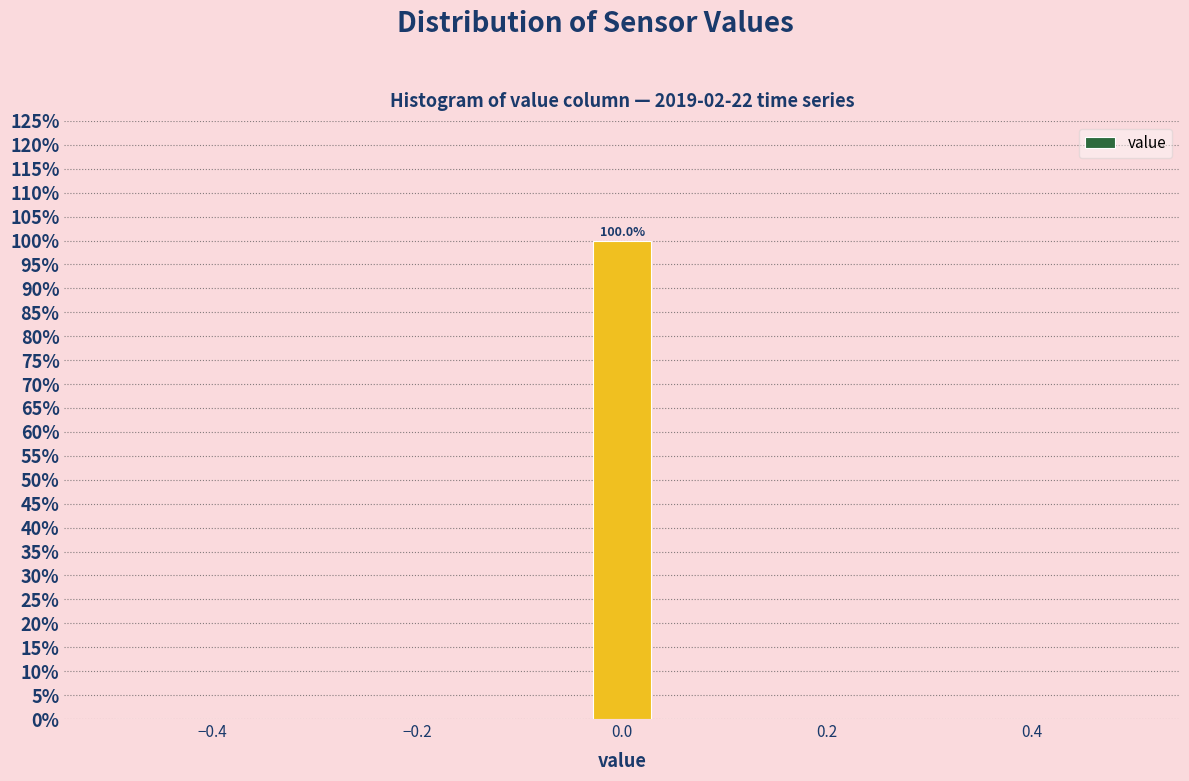

Around what value on the x-axis is the tallest bar? Give the approximate position of its centre, as read against the axis.

0.00